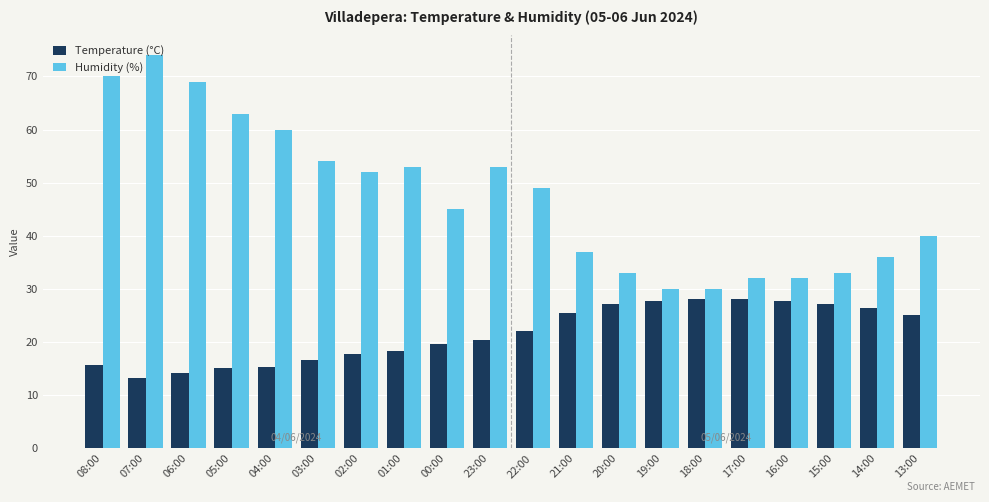

How many data points in Temperature (°C) are above 22?

10